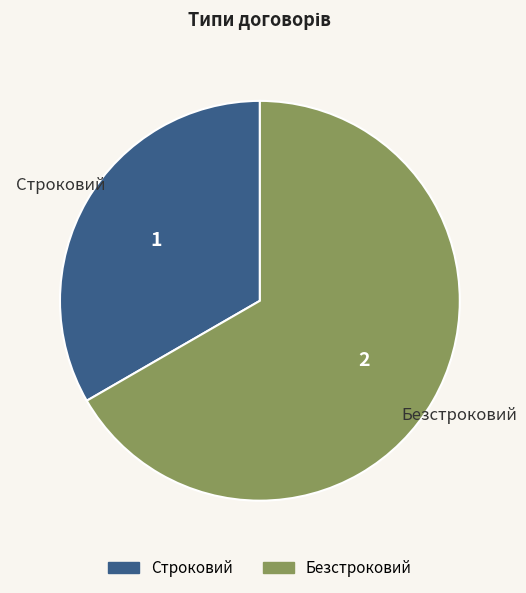

True or false: Безстроковий accounts for 62% of the total.

False